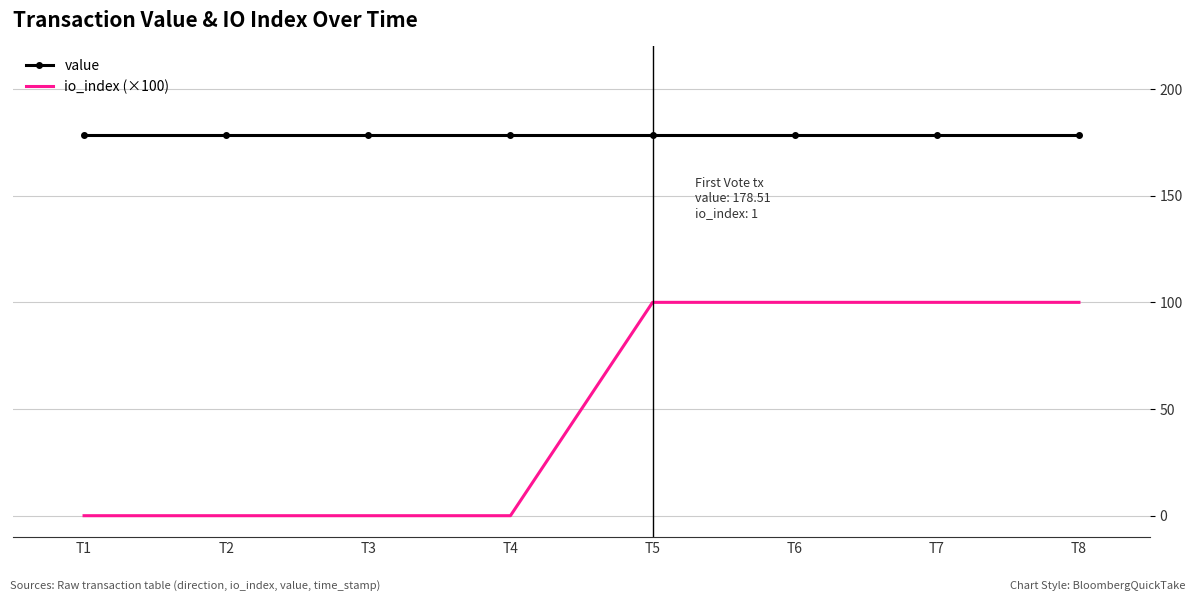

Which series has the largest total across all categories?

value